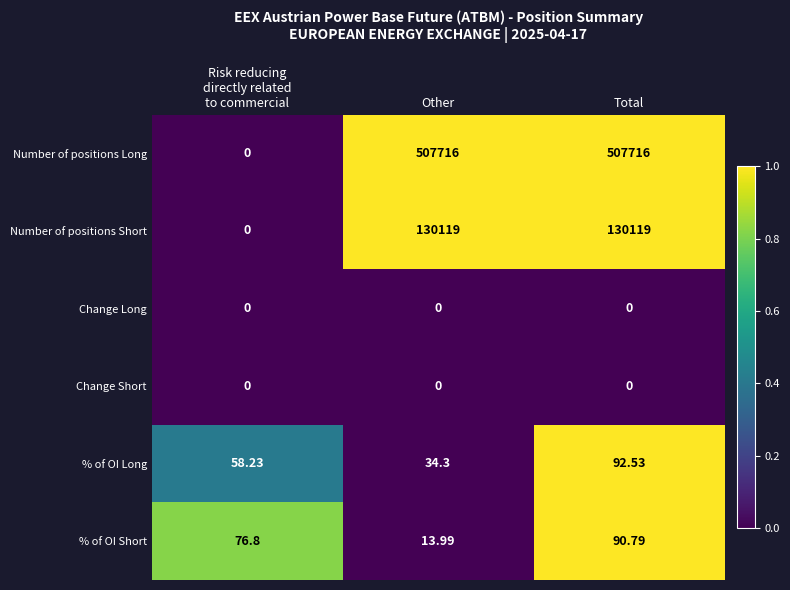

Which series has the widest spread of values?

Number of positions Long